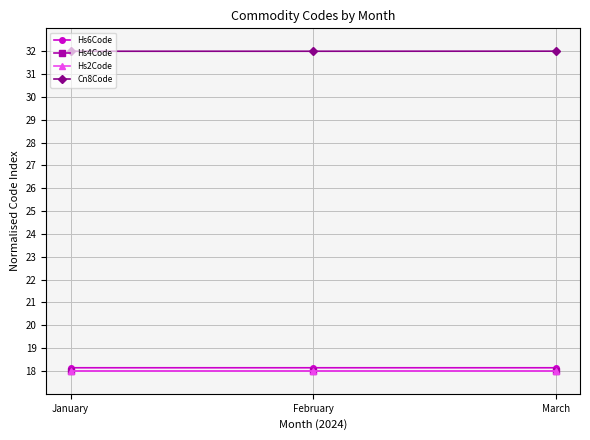

What is the maximum value for Hs2Code?

18.0